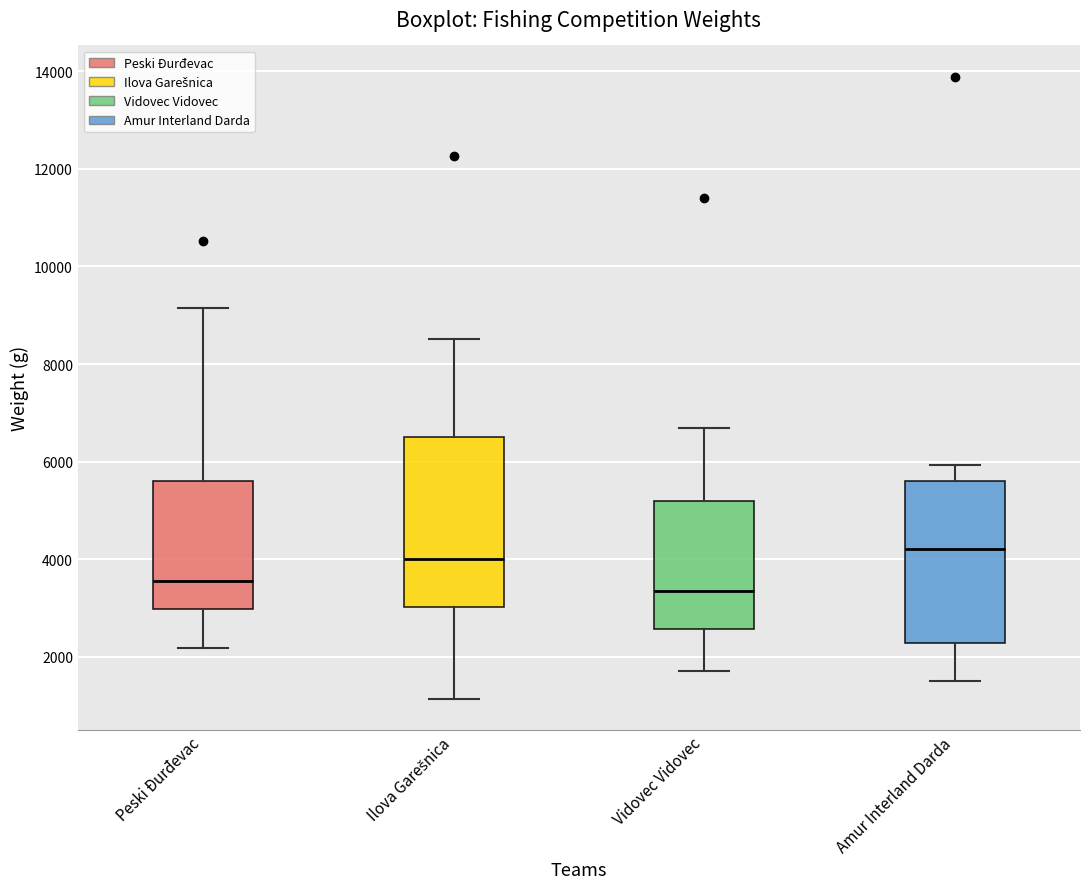

Where does the median line of the box for Ilova Garešnica sit on the y-axis? The values are not printed on the chart, so give them approximately, as read against the axis.

4000